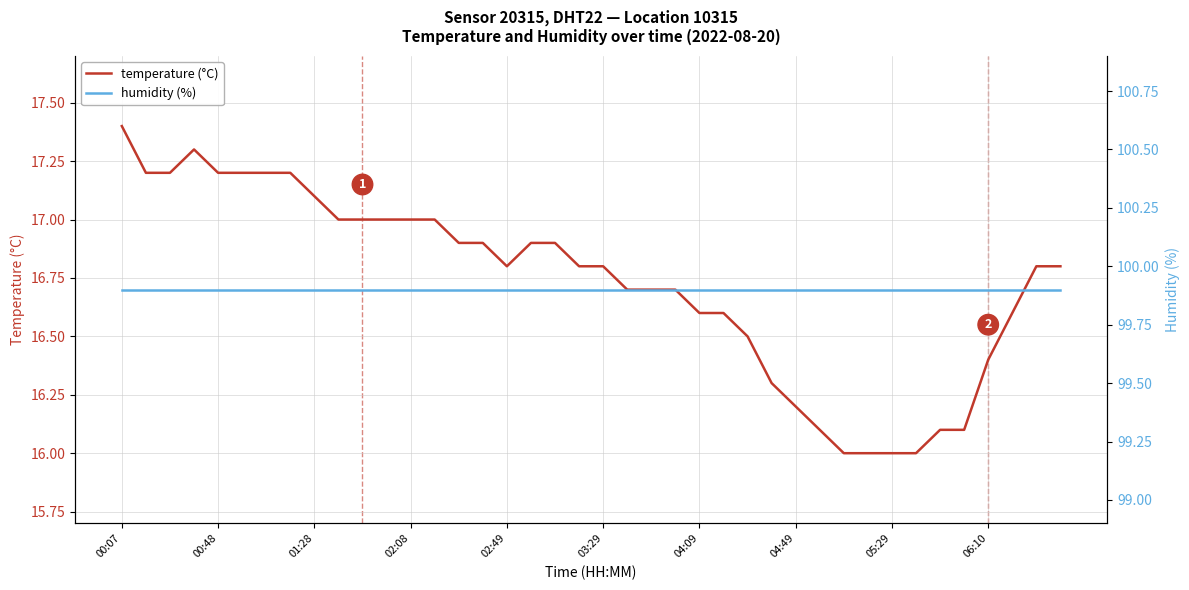

How many categories are shown in the chart?

40